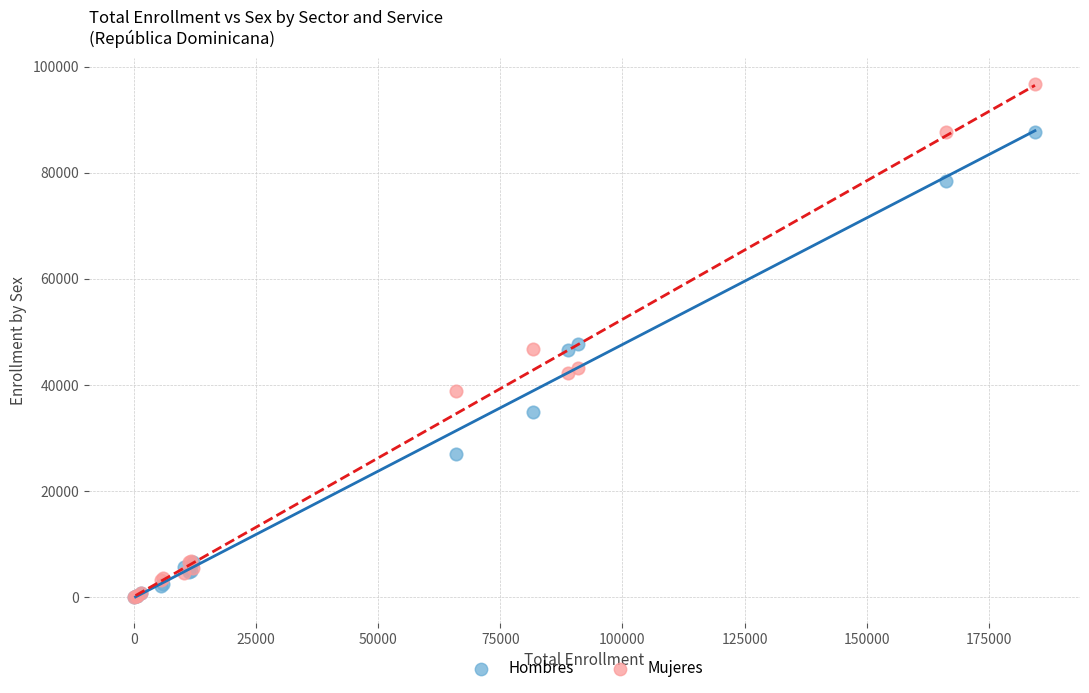

Which series reaches the maximum Y coordinate?

Mujeres